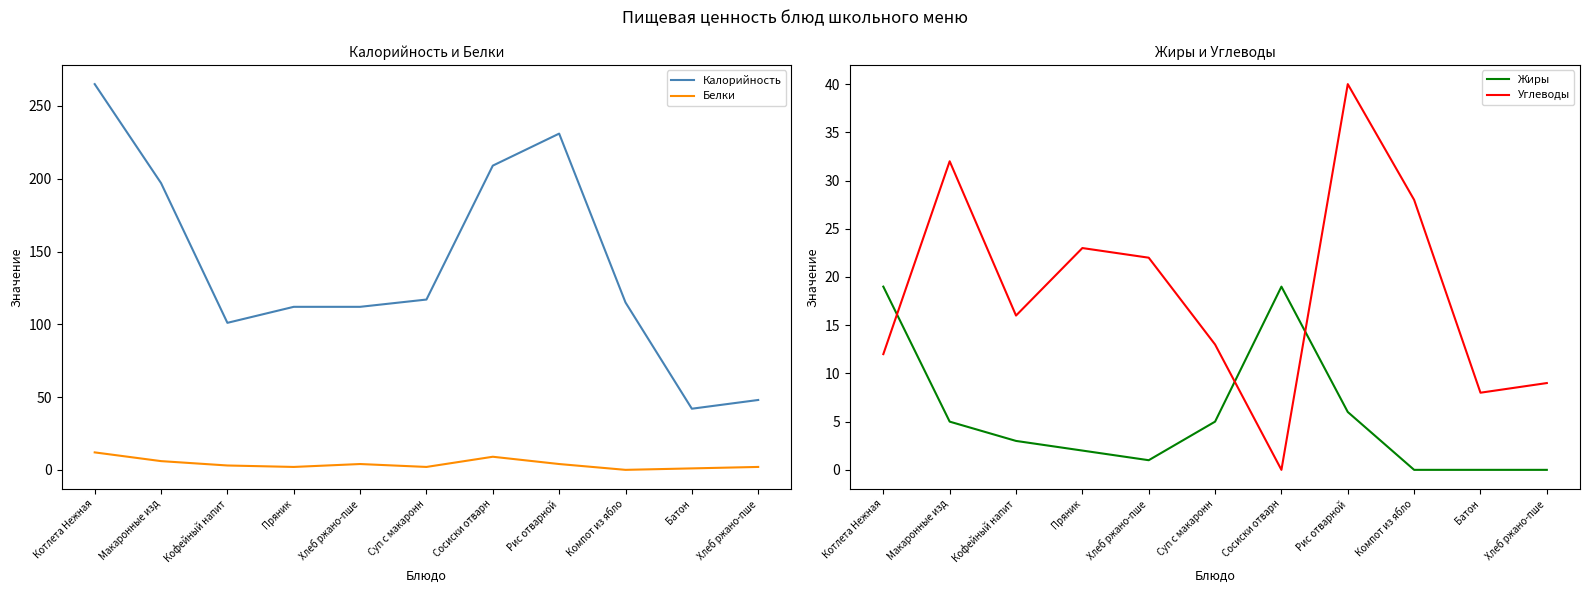

What is the minimum value for Калорийность?

42